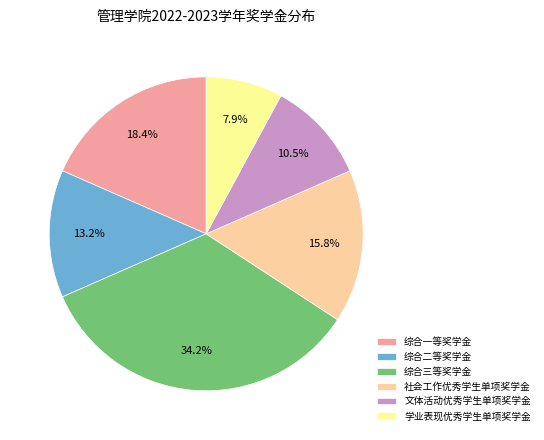

Which category has the biggest portion of the pie?

综合三等奖学金